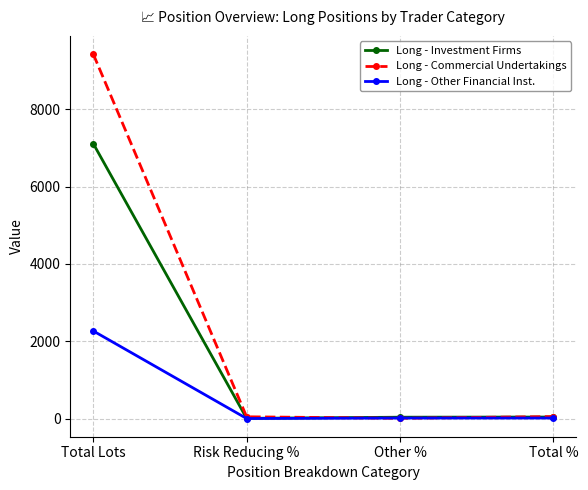

How many lines are shown in the chart?

3